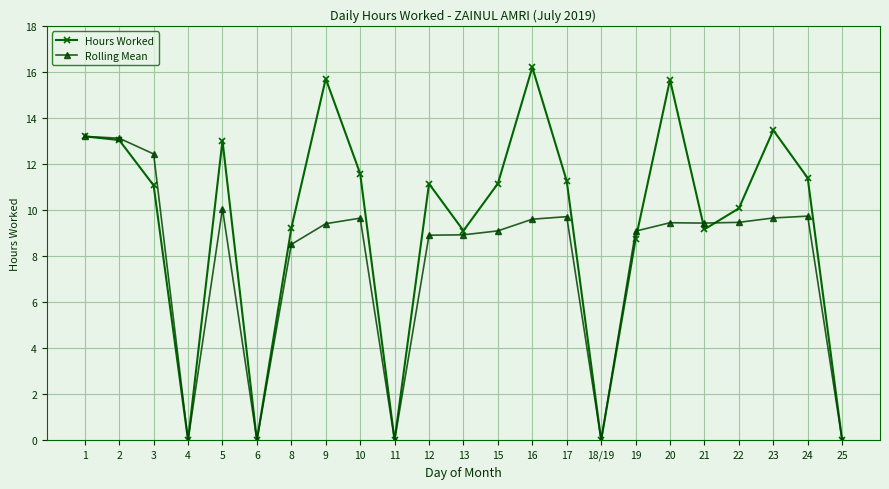

What position from the right is 11?

14